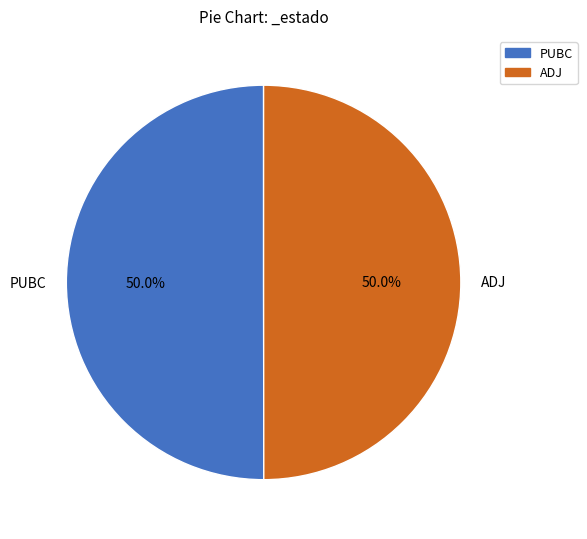

To the nearest percent, what portion does ADJ represent?

50%